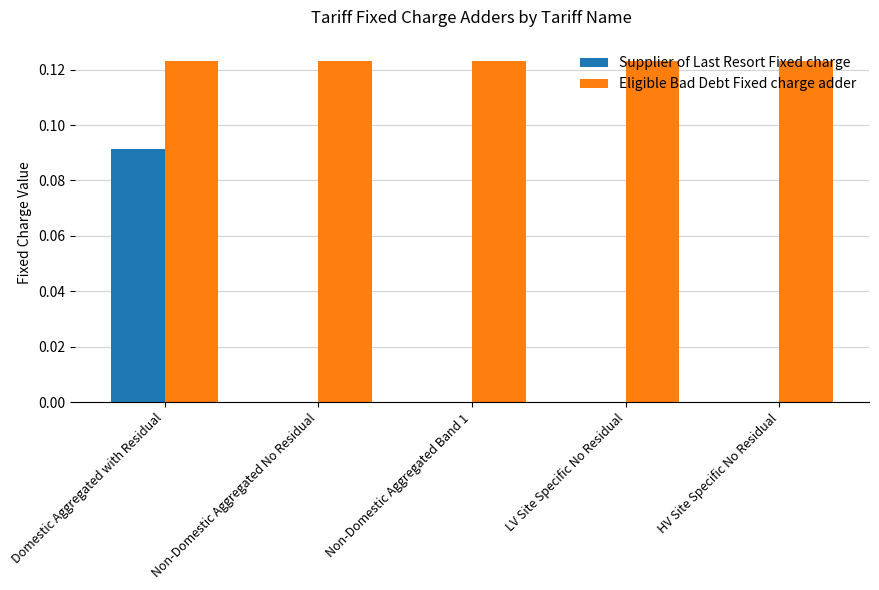

The value of Supplier of Last Resort Fixed charge at LV Site Specific No Residual is 0.0. True or false?

True